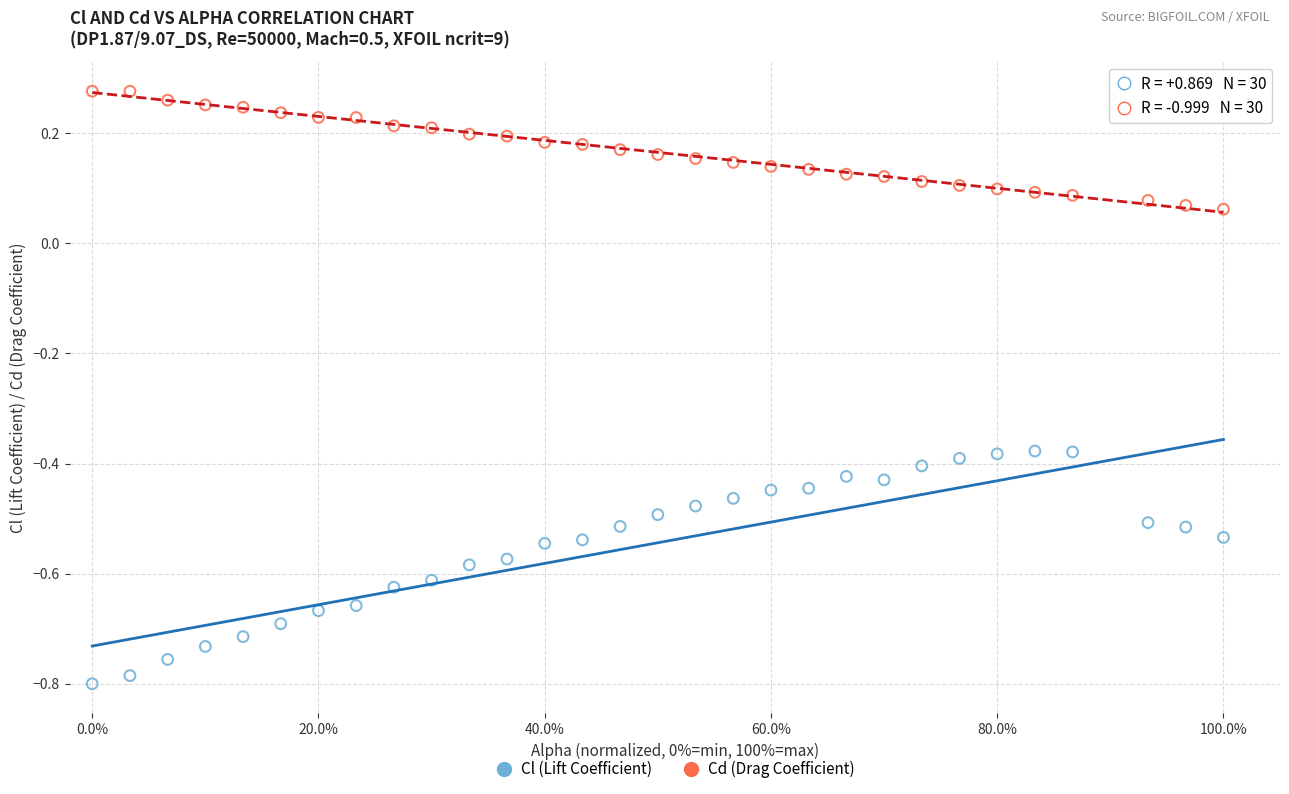

Across all data points, what is the range of Y values (max minus min)?

1.1